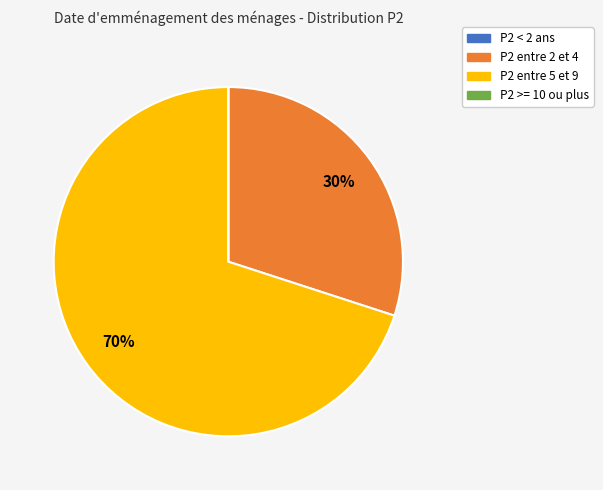

Does any single category account for the majority?

Yes